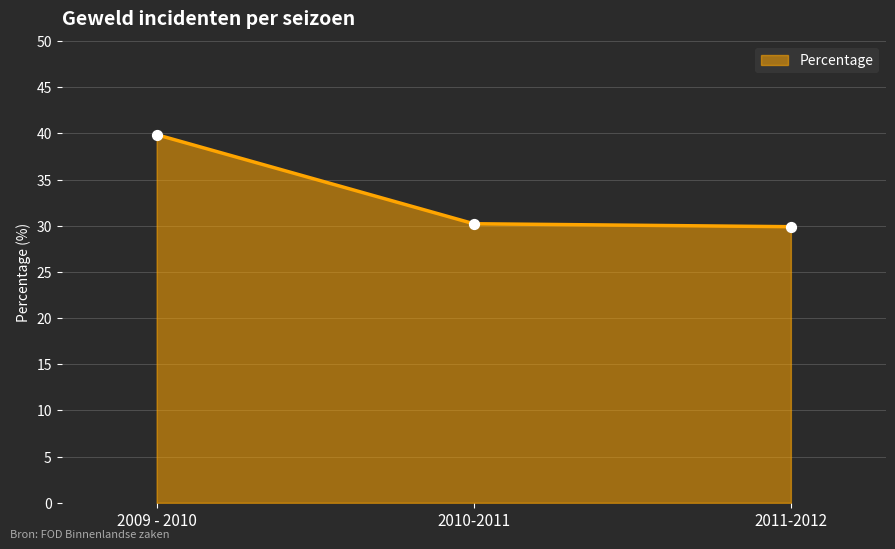

What is the change in value from 2010-2011 to 2011-2012?

-0.3